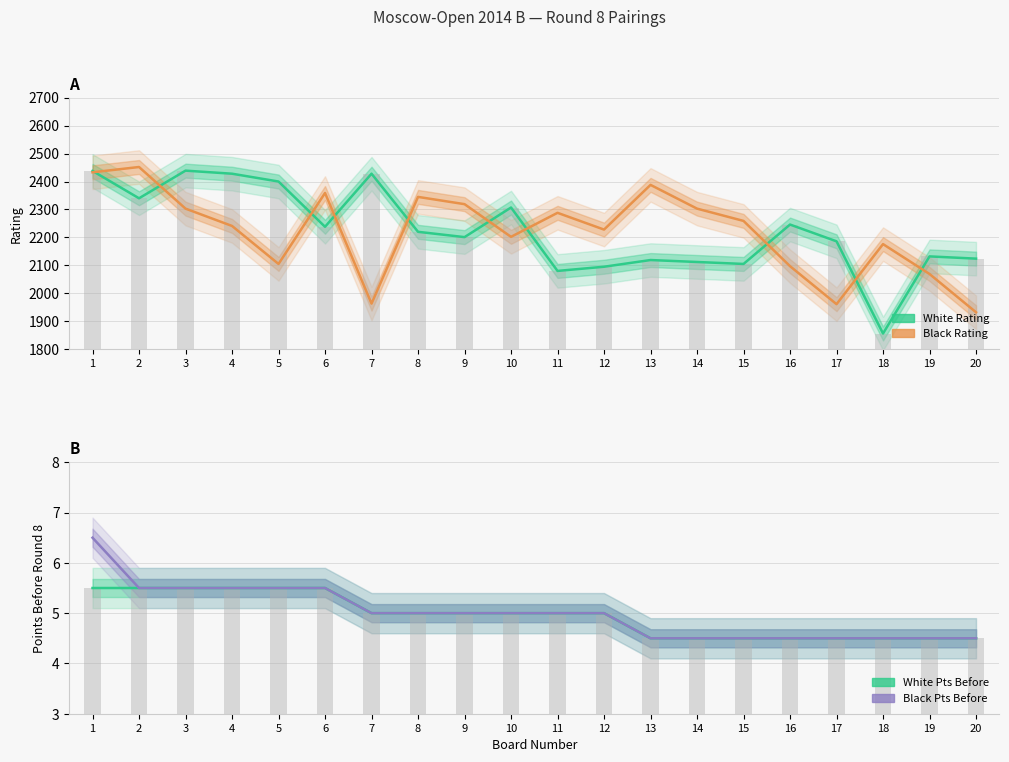

Where does the Black Pts Before series first go above 5?

1